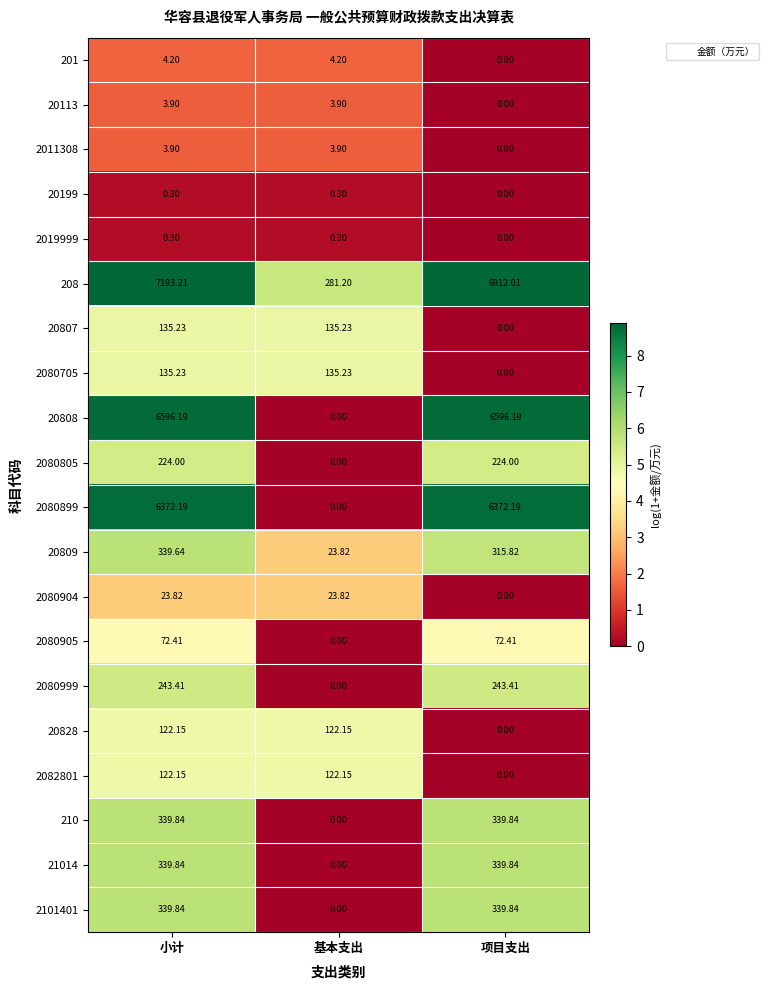

Count the number of data series in this chart.

20